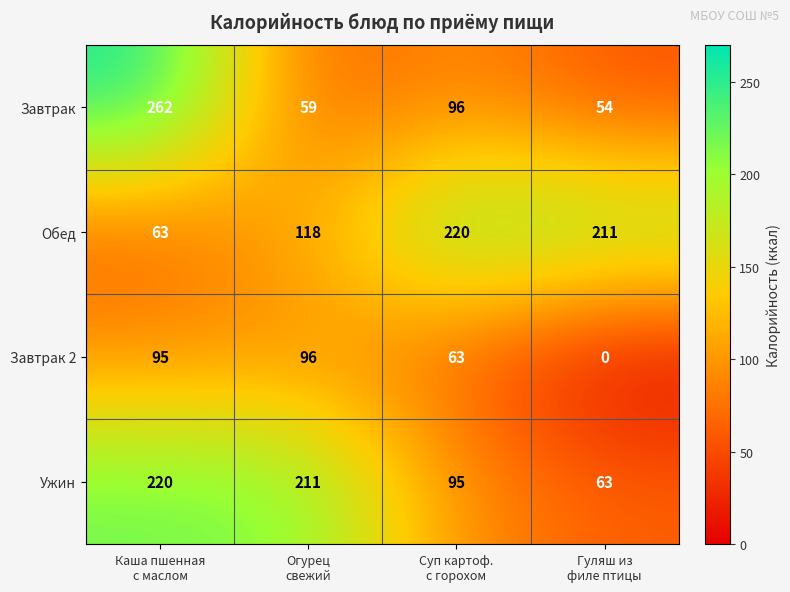

What is the highest value of the Ужин series?

220